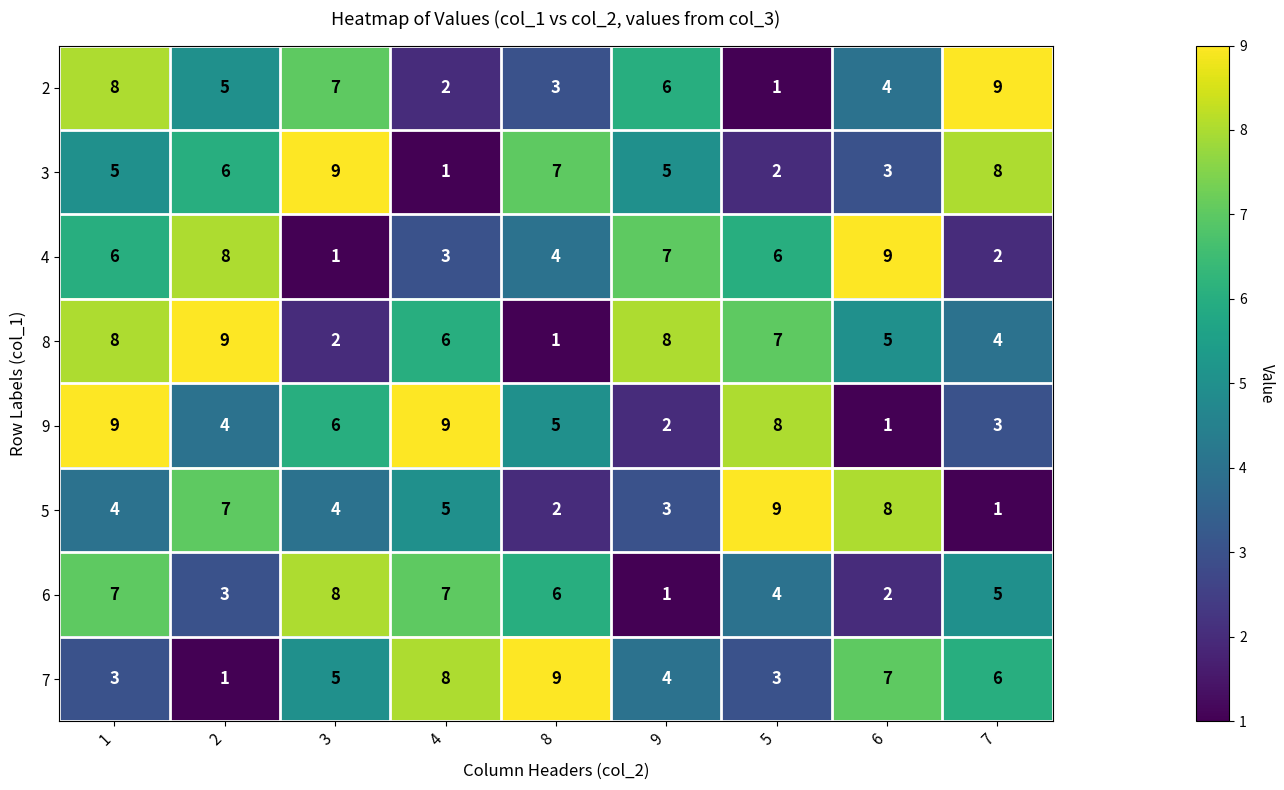

The value of 5 at 9 is 3. True or false?

True